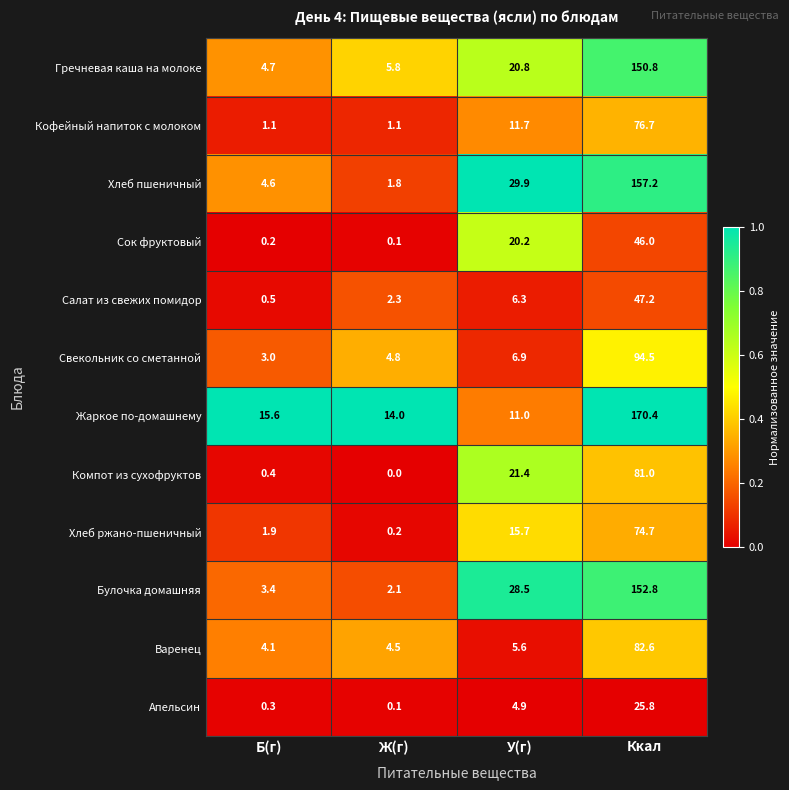

What is the average value of the Булочка домашняя series?

46.7